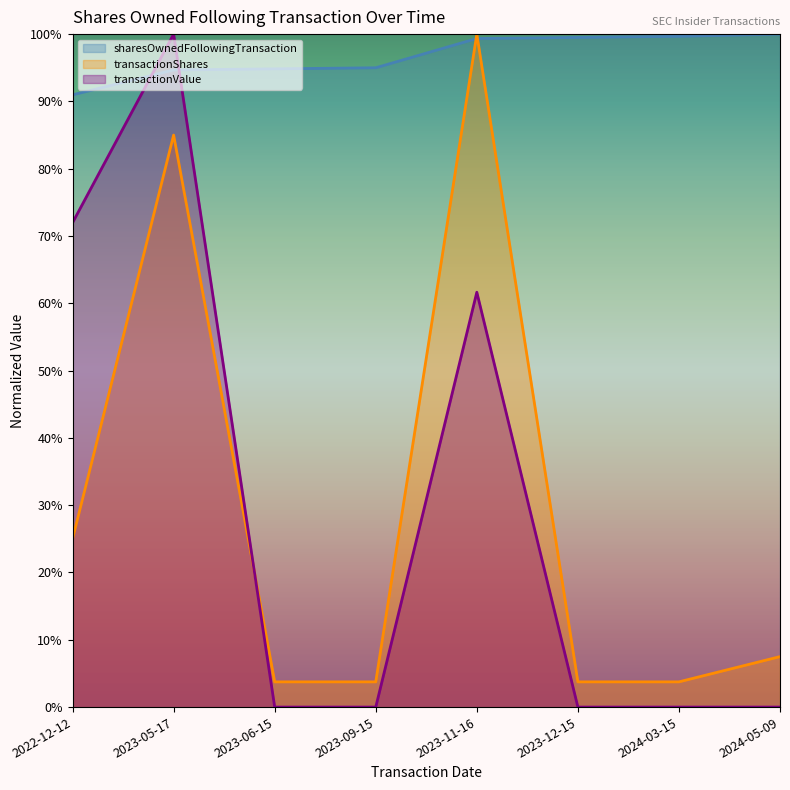

Reading left to right, extract all data points from this chart.

sharesOwnedFollowingTransaction: 2022-12-12=0.9	2023-05-17=0.9	2023-06-15=0.9	2023-09-15=0.9	2023-11-16=1.0	2023-12-15=1.0	2024-03-15=1.0	2024-05-09=1.0
transactionShares: 2022-12-12=0.2	2023-05-17=0.8	2023-06-15=0.0	2023-09-15=0.0	2023-11-16=1.0	2023-12-15=0.0	2024-03-15=0.0	2024-05-09=0.1
transactionValue: 2022-12-12=0.7	2023-05-17=1.0	2023-06-15=0.0	2023-09-15=0.0	2023-11-16=0.6	2023-12-15=0.0	2024-03-15=0.0	2024-05-09=0.0